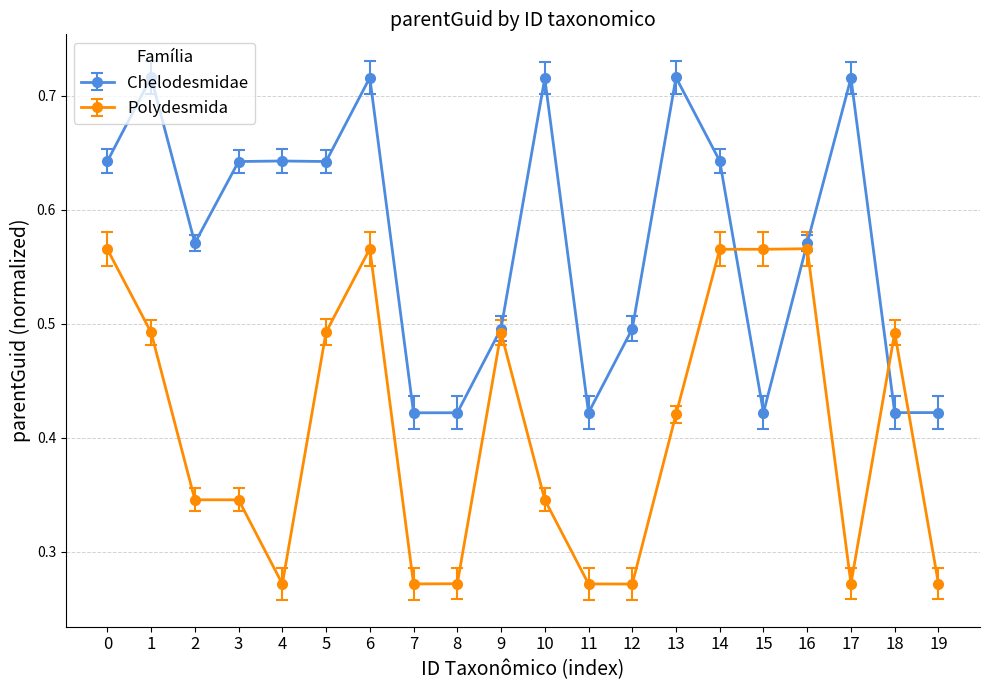

Between 1 and 5, which series saw the biggest shift?

Chelodesmidae